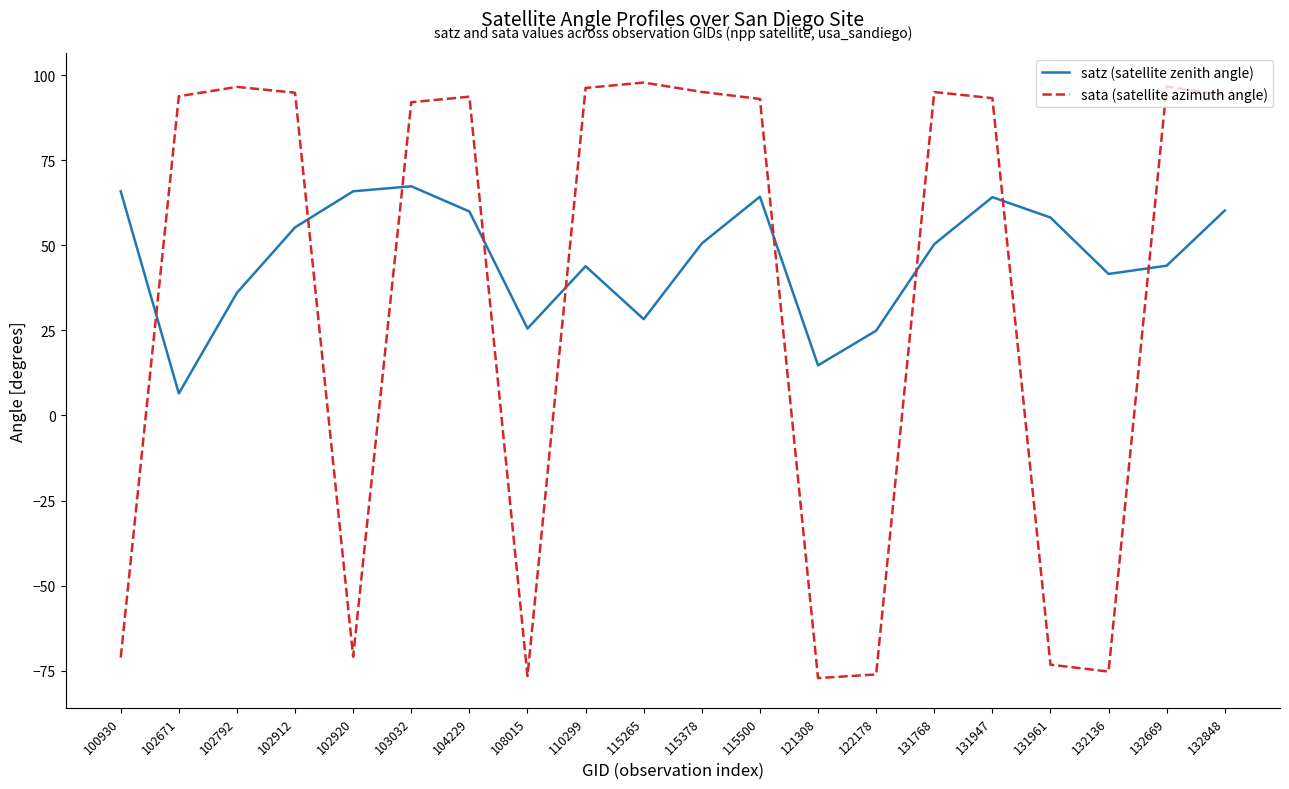

List the series in order of their overall mean, lowest first.

sata (satellite azimuth angle), satz (satellite zenith angle)